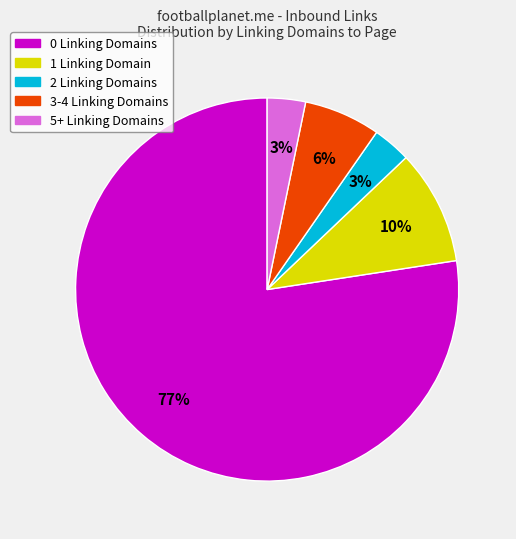

To the nearest percent, what is the average slice percentage?

20%